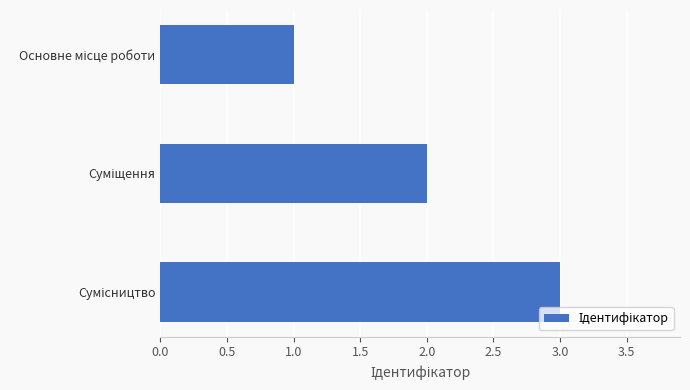

What is the sum of all values?

6